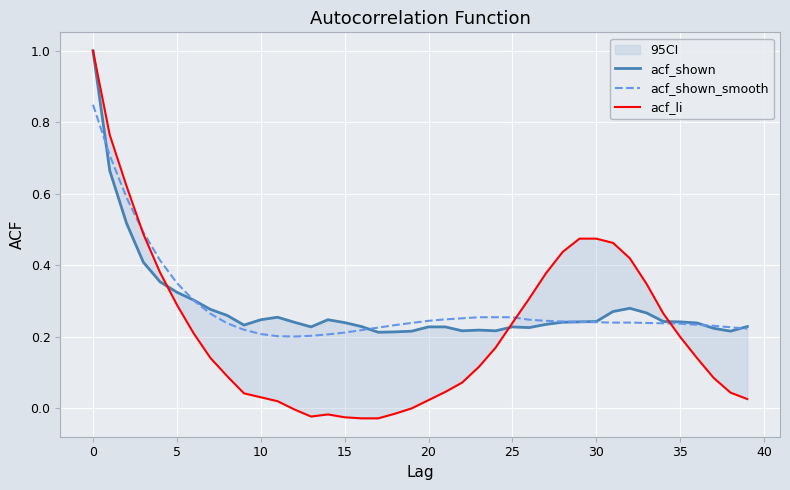

What is the spread (max minus min) of values at 26?

0.1